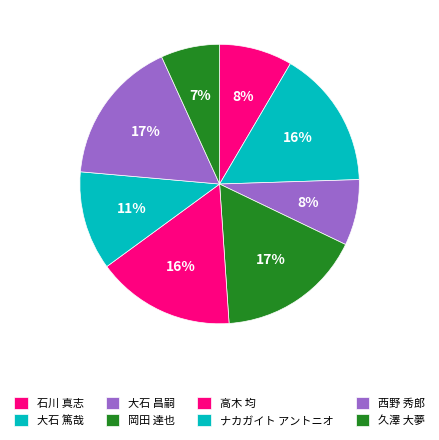

How many slices are in this pie chart?

8